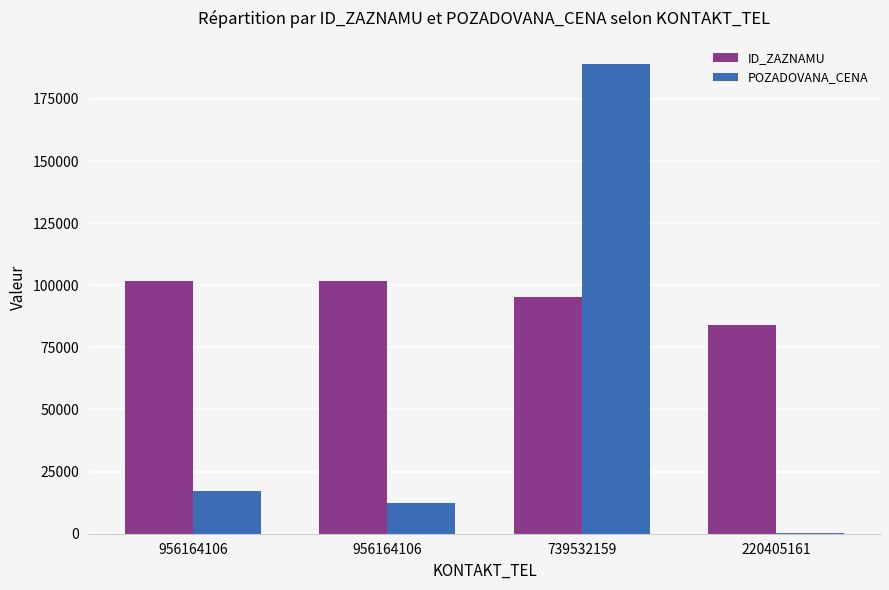

Count the number of categories in the chart.

4